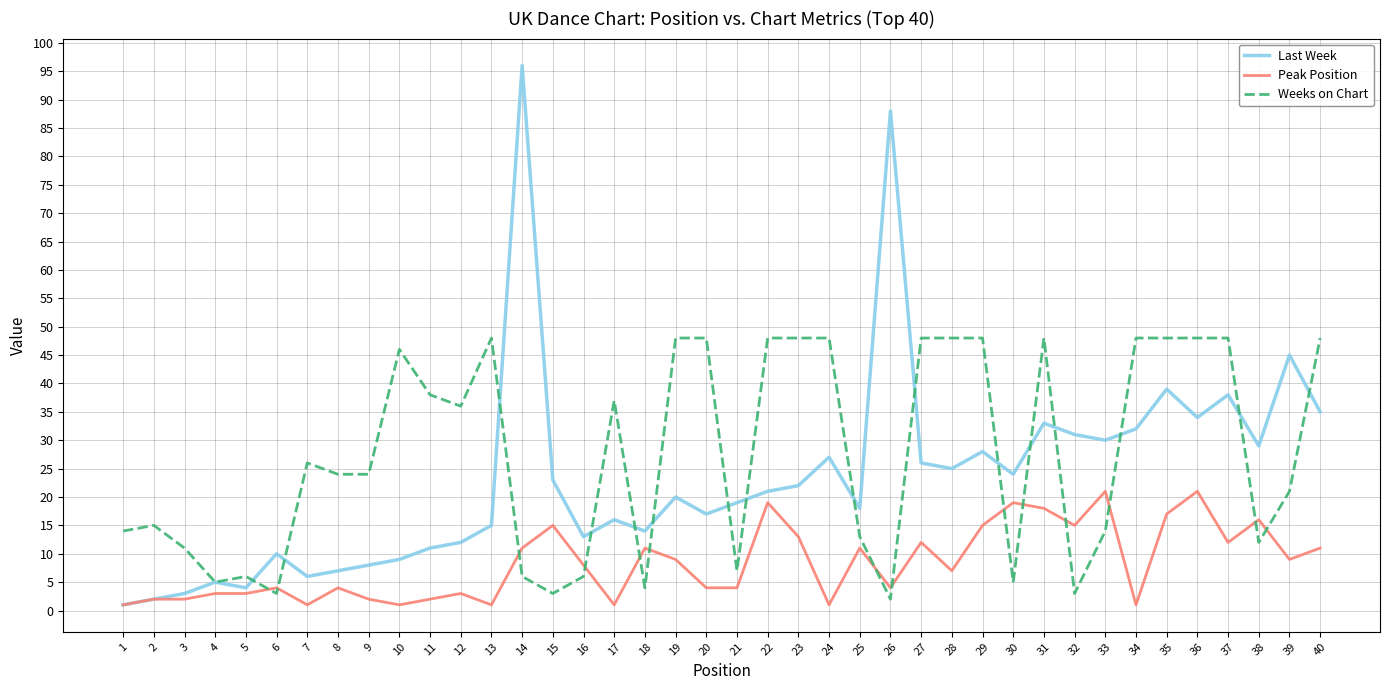

Reading left to right, transcribe all the data shown in this chart.

Last Week: 1	2	3	5	4	10	6	7	8	9	11	12	15	96	23	13	16	14	20	17	19	21	22	27	18	88	26	25	28	24	33	31	30	32	39	34	38	29	45	35
Peak Position: 1	2	2	3	3	4	1	4	2	1	2	3	1	11	15	8	1	11	9	4	4	19	13	1	11	4	12	7	15	19	18	15	21	1	17	21	12	16	9	11
Weeks on Chart: 14	15	11	5	6	3	26	24	24	46	38	36	48	6	3	6	37	4	48	48	7	48	48	48	13	2	48	48	48	5	48	3	14	48	48	48	48	12	21	48